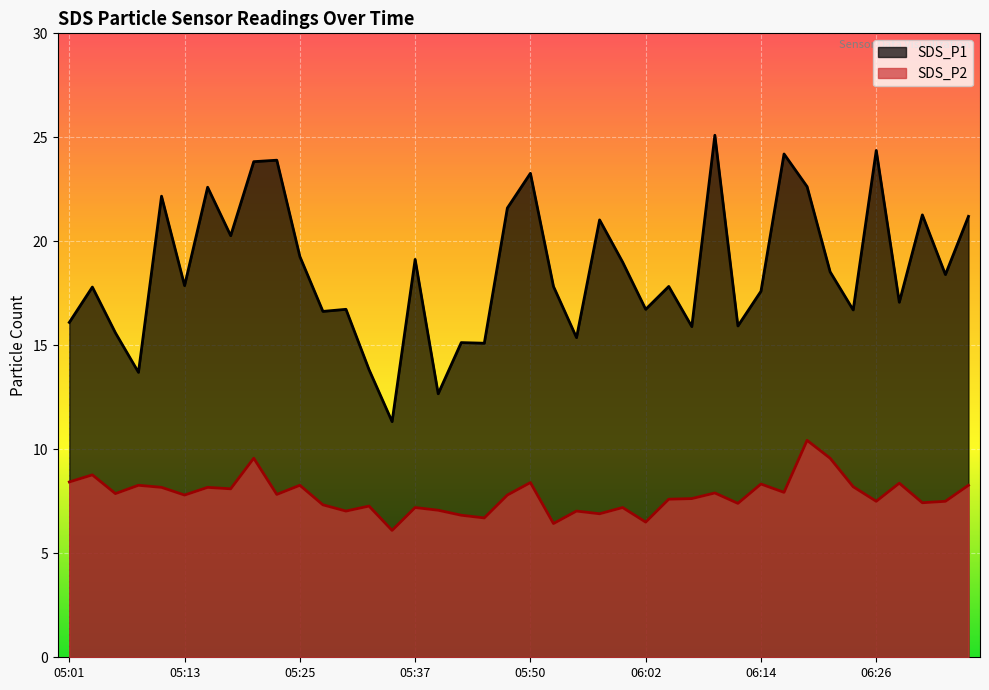

True or false: SDS_P2 and SDS_P1 intersect in this chart.

False